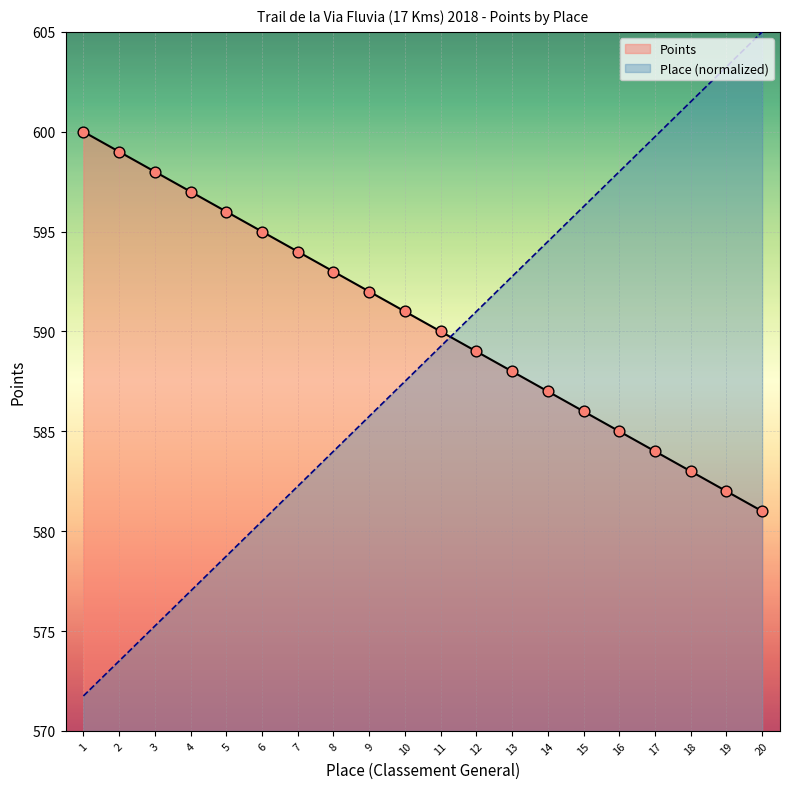

At how many categories does at least one series exceed 600?

3